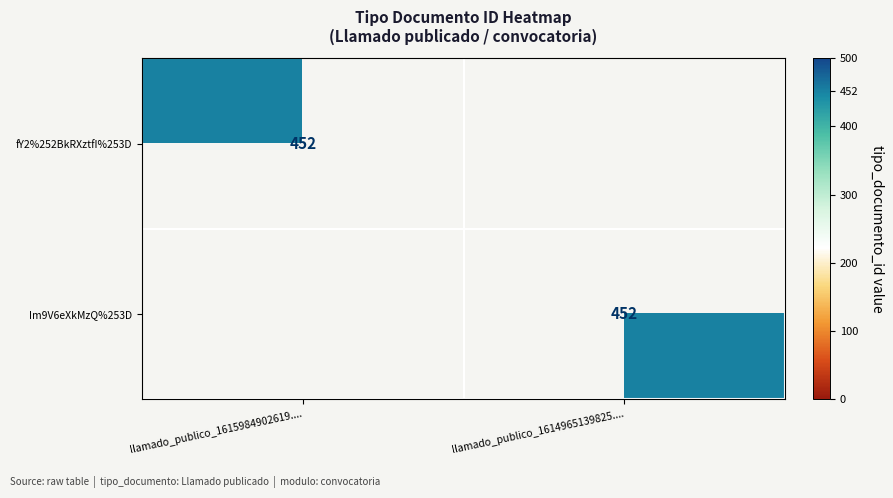

Between llamado_publico_1615984902619.... and llamado_publico_1614965139825...., which is larger?

llamado_publico_1615984902619....